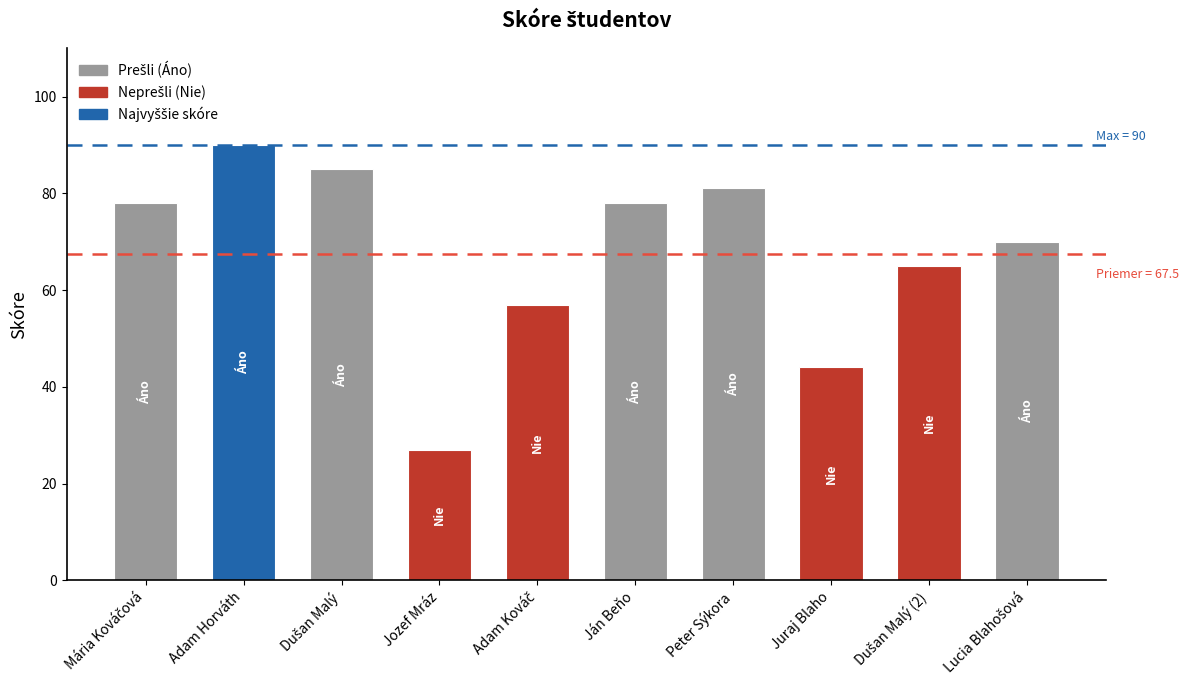

What is the approximate value at Juraj Blaho?

44